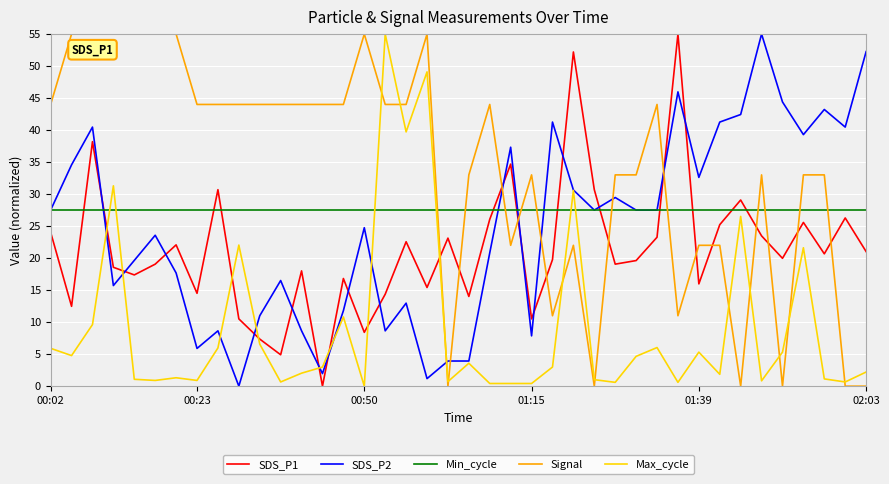

Which series has the largest total across all categories?

Signal